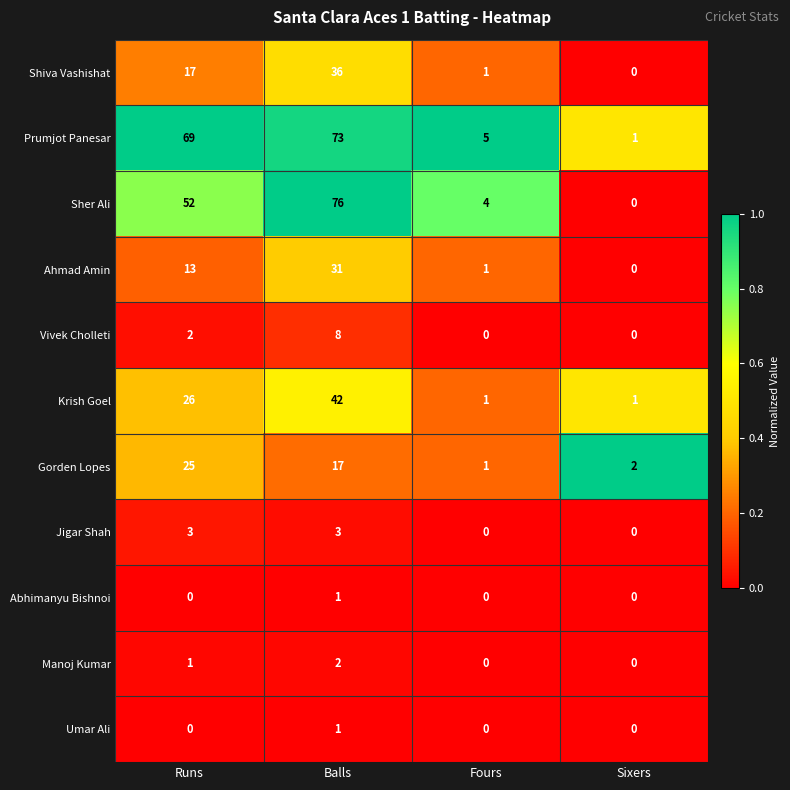

At which category is the sum across all series the highest?

Balls